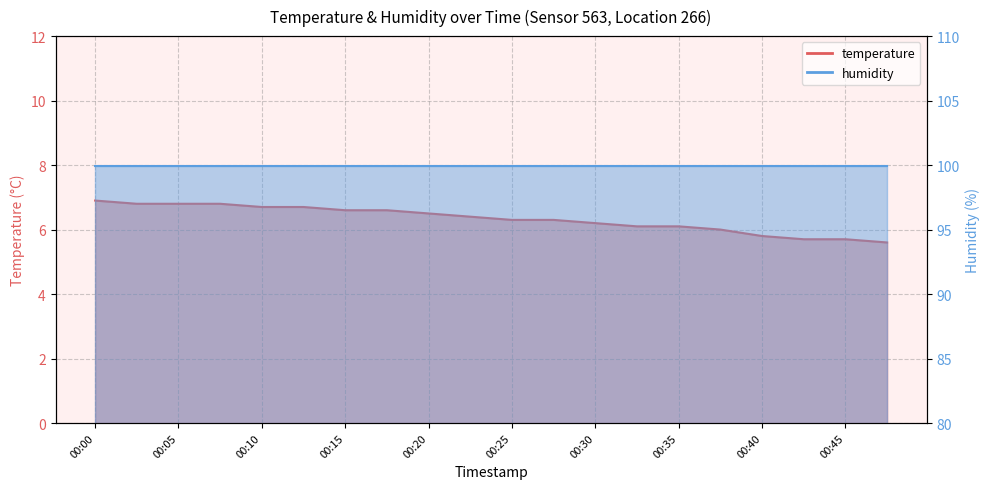

Which has a higher value, 00:47 or 00:45?

00:45